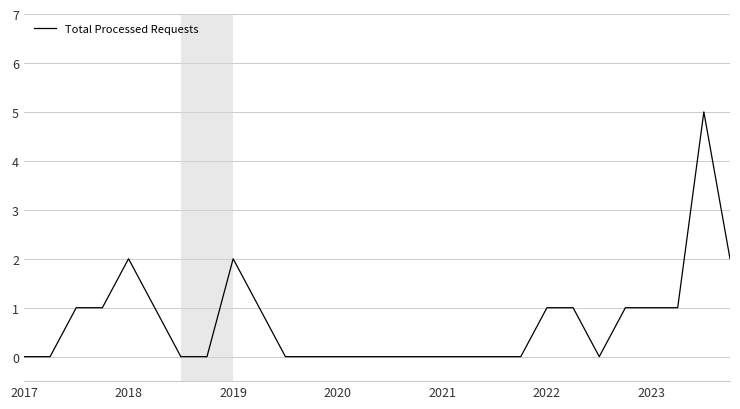

What is the greatest value displayed?

5